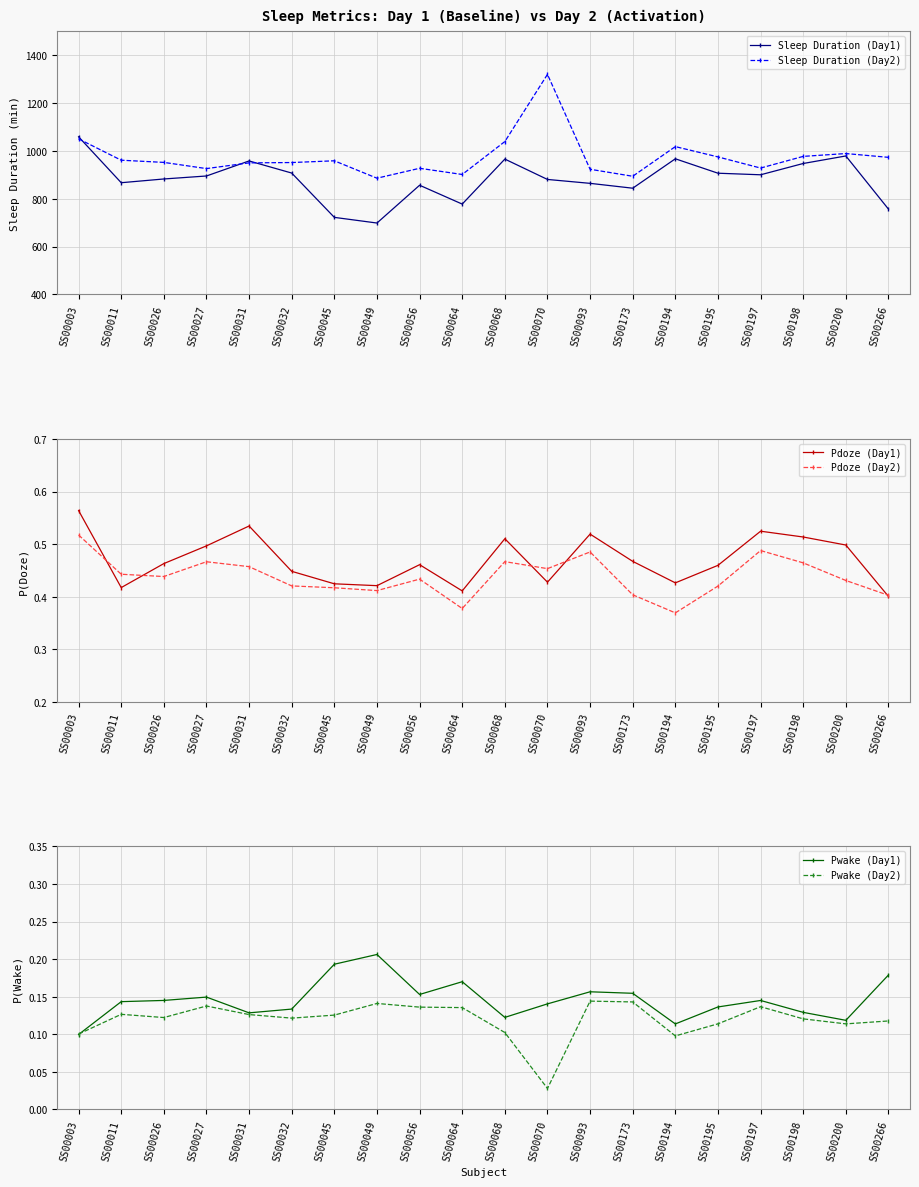

What value does the Pdoze (Day2) series have at SS00068?

0.5